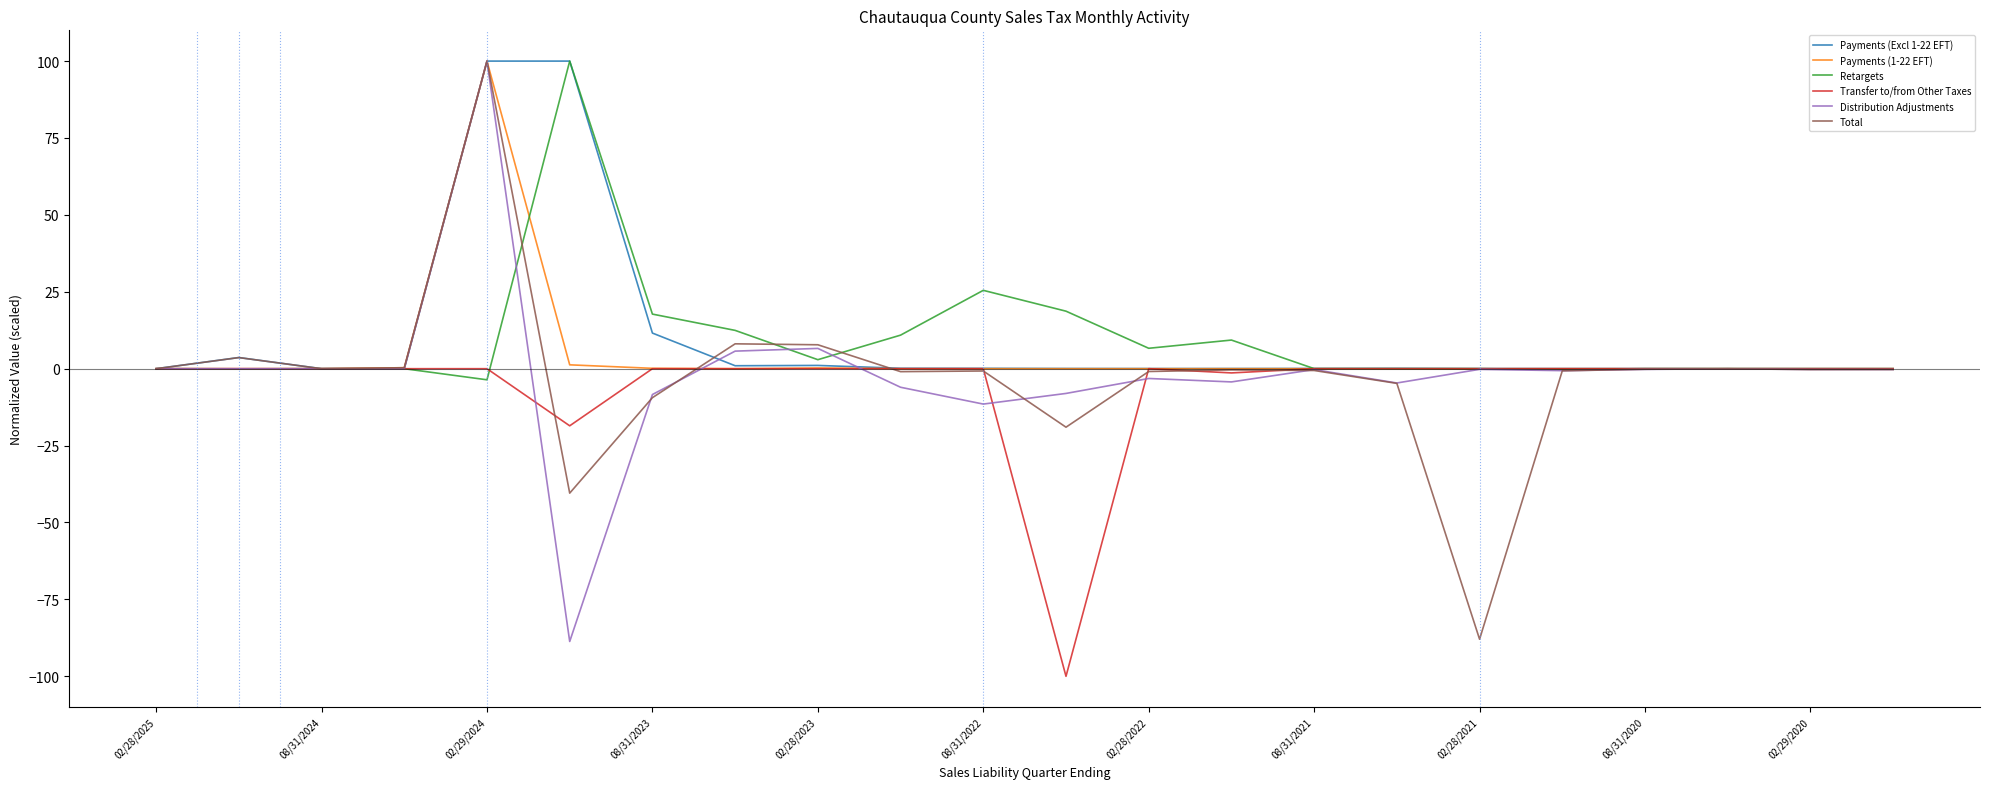

What is the smallest value displayed?

-100.0